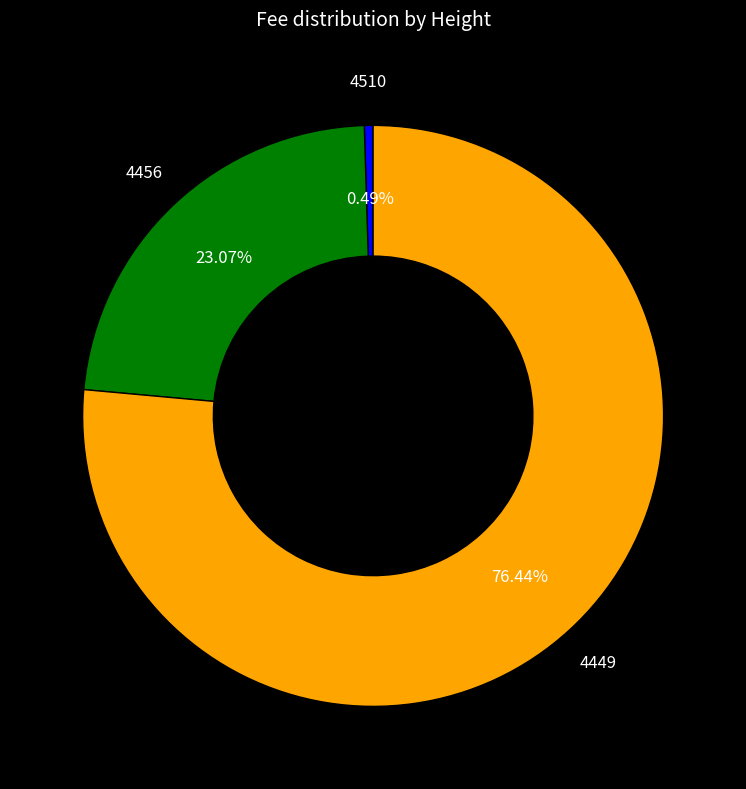

Is the sum of 4456 and 4510 greater than half?

No